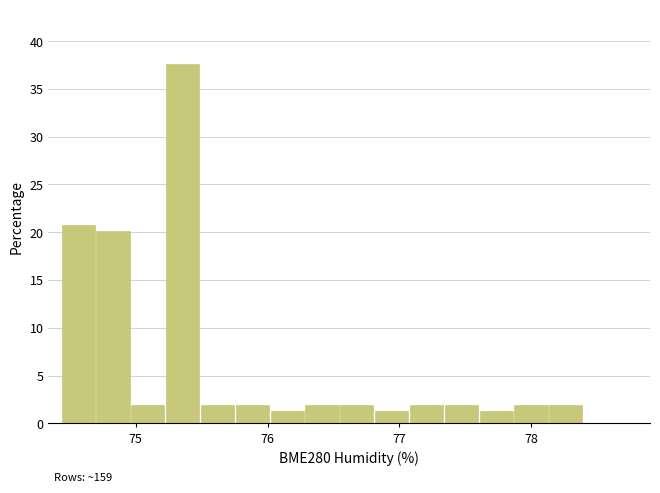

Read against the x-axis, roughly where is the centre of the tallest bar?

75.4